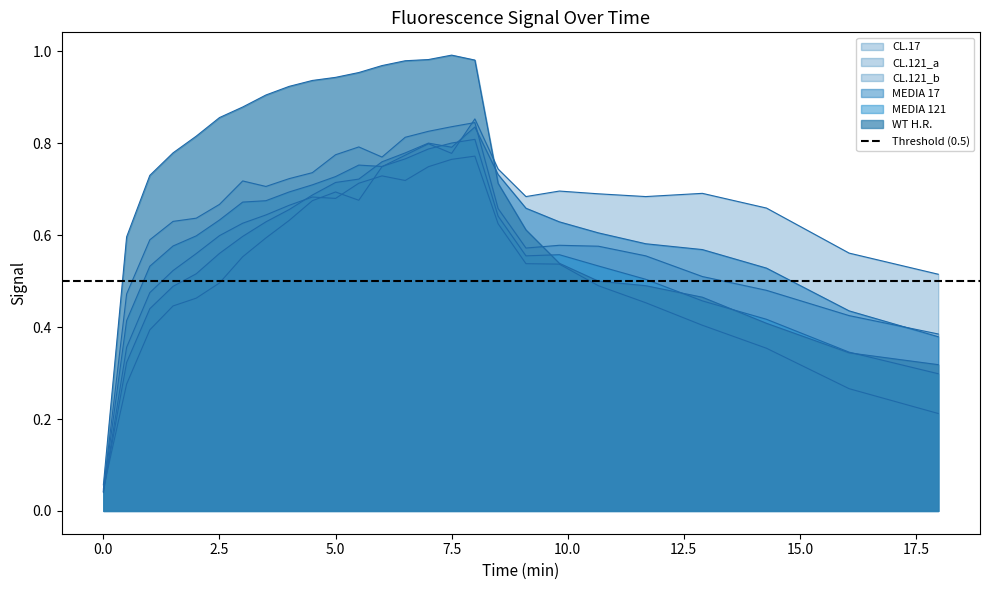

At which category does WT H.R. reach its first local peak?

7.5